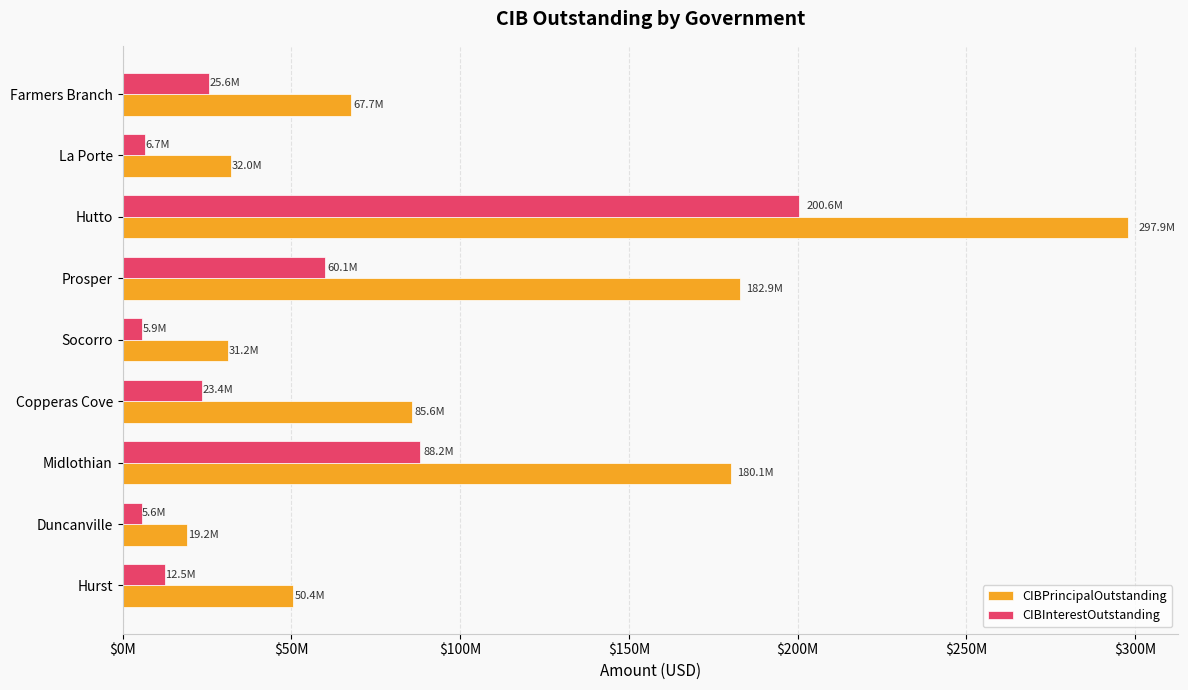

What is the greatest value displayed?

297931000.0